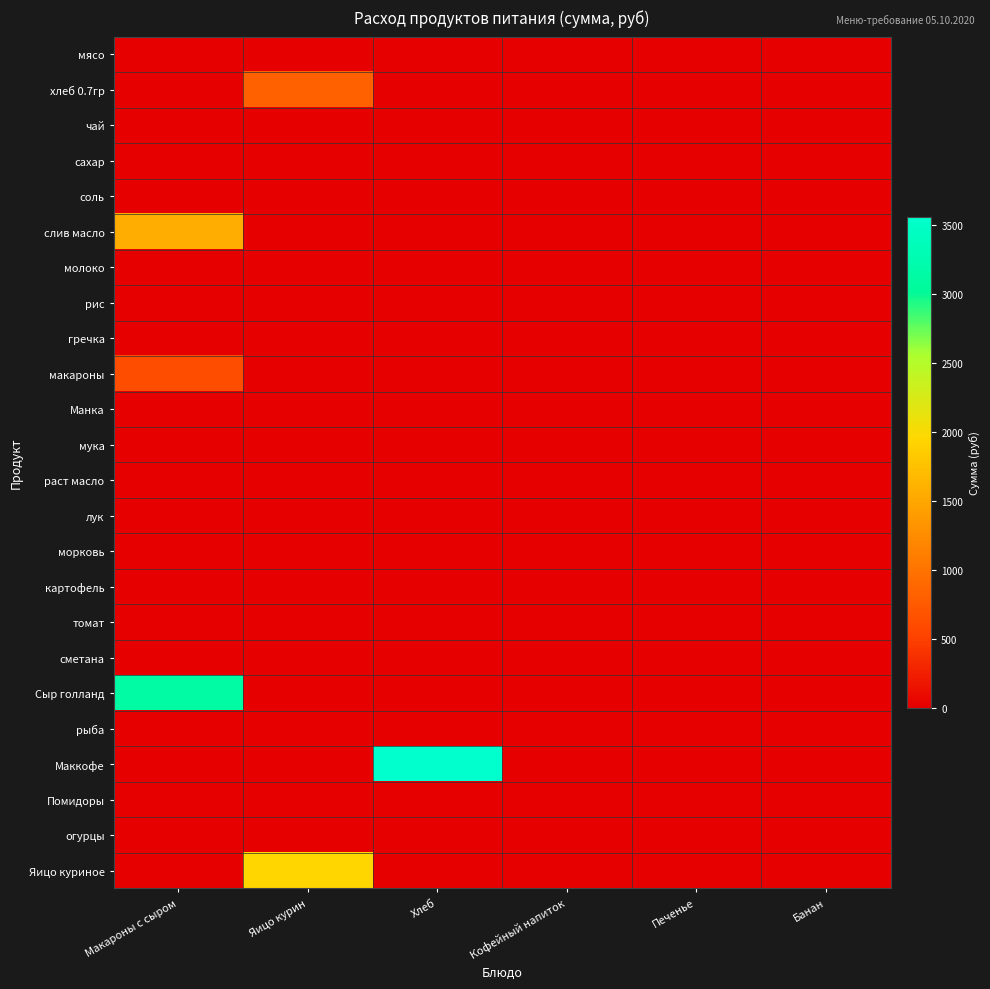

What is the difference between the highest and lowest values at Хлеб?

3560.0